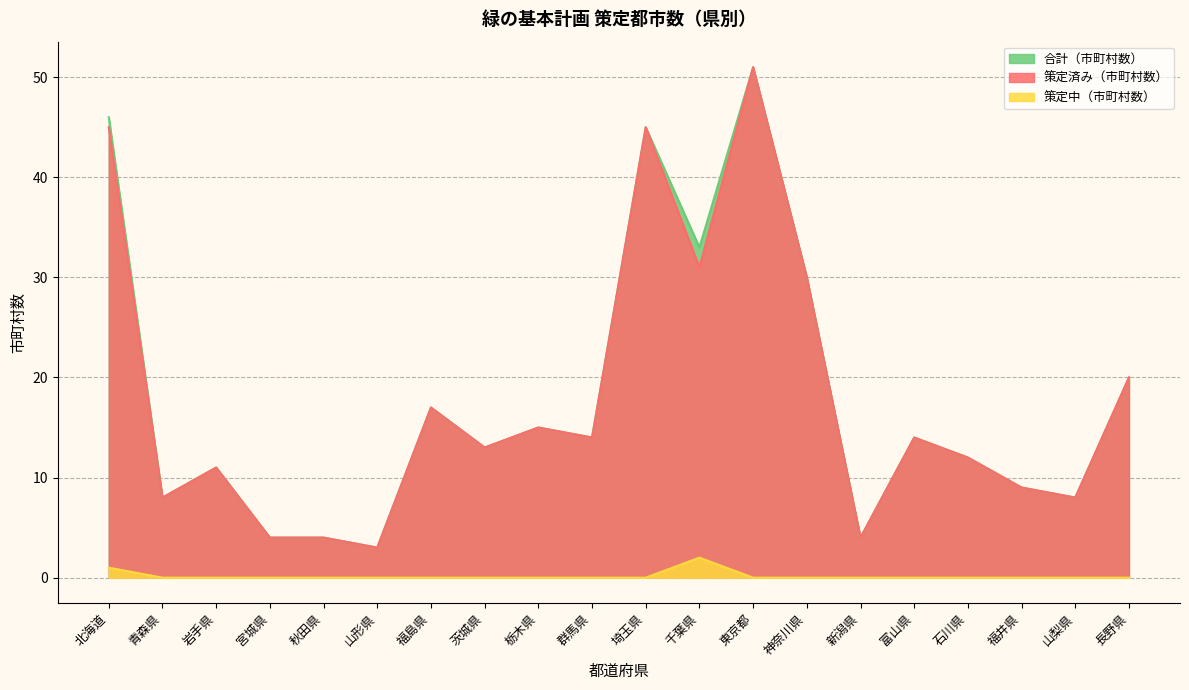

At which category is the sum across all series the highest?

東京都